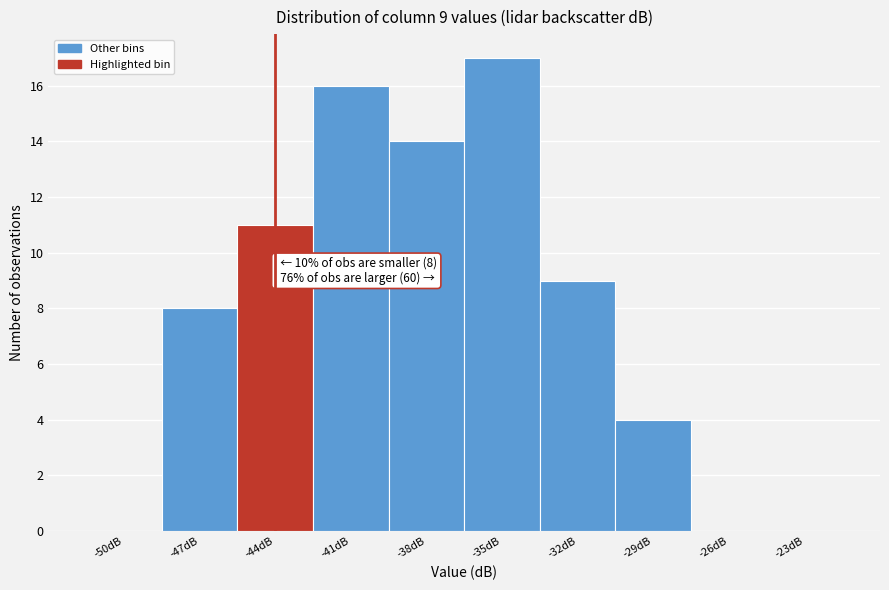

Reading left to right, transcribe all the data shown in this chart.

-50dB=0	-47dB=8	-44dB=11	-41dB=16	-38dB=14	-35dB=17	-32dB=9	-29dB=4	-26dB=0	-23dB=0